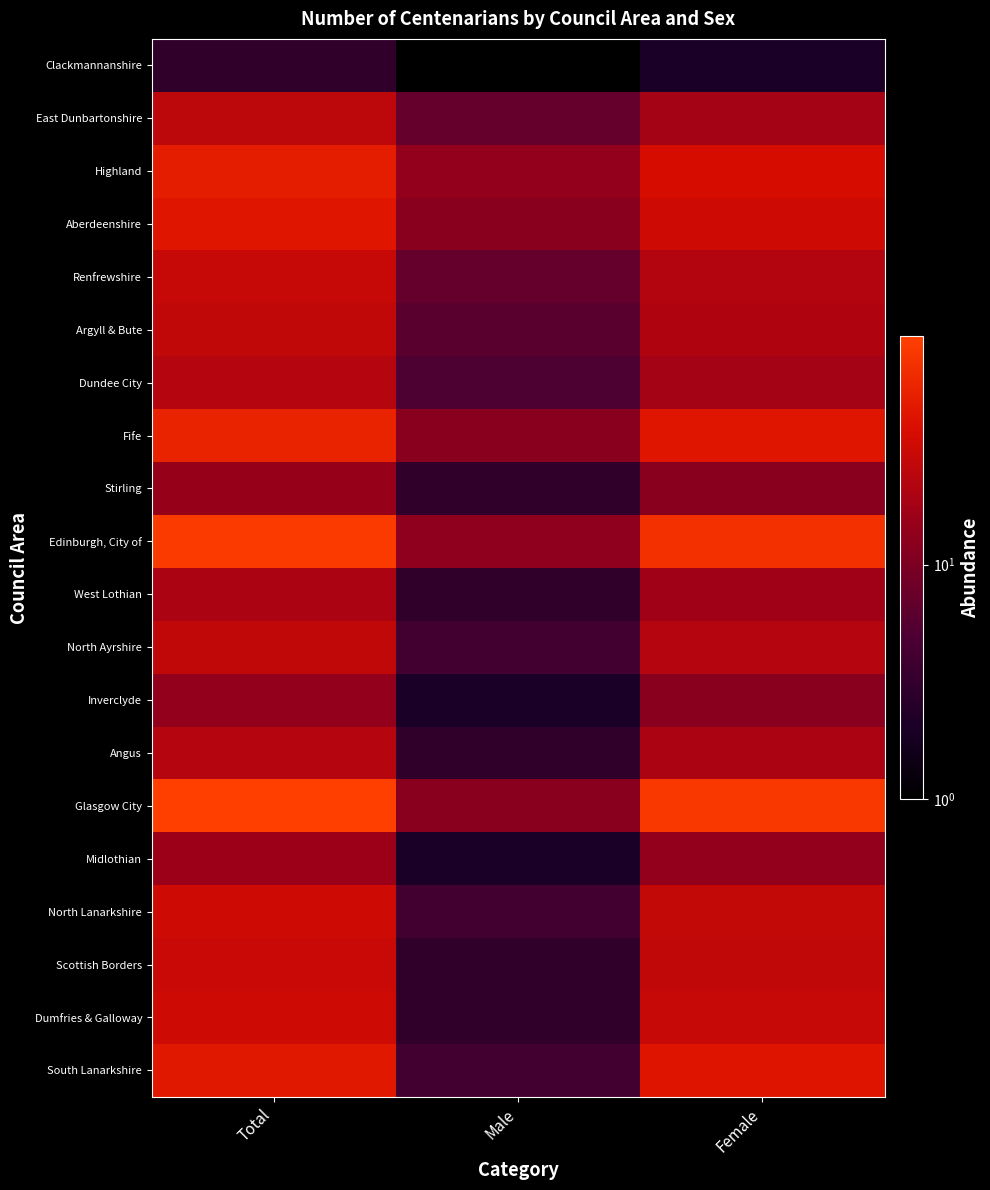

Reading left to right, transcribe all the data shown in this chart.

Clackmannanshire: Total=3	Male=1	Female=2
East Dunbartonshire: Total=25	Male=7	Female=18
Highland: Total=51	Male=14	Female=37
Aberdeenshire: Total=44	Male=12	Female=32
Renfrewshire: Total=29	Male=7	Female=22
Argyll & Bute: Total=27	Male=6	Female=21
Dundee City: Total=23	Male=5	Female=18
Fife: Total=56	Male=12	Female=44
Stirling: Total=15	Male=3	Female=12
Edinburgh, City of: Total=85	Male=13	Female=72
West Lothian: Total=20	Male=3	Female=17
North Ayrshire: Total=27	Male=4	Female=23
Inverclyde: Total=14	Male=2	Female=12
Angus: Total=23	Male=3	Female=20
Glasgow City: Total=94	Male=12	Female=82
Midlothian: Total=16	Male=2	Female=14
North Lanarkshire: Total=32	Male=4	Female=28
Scottish Borders: Total=30	Male=3	Female=27
Dumfries & Galloway: Total=32	Male=3	Female=29
South Lanarkshire: Total=47	Male=4	Female=43